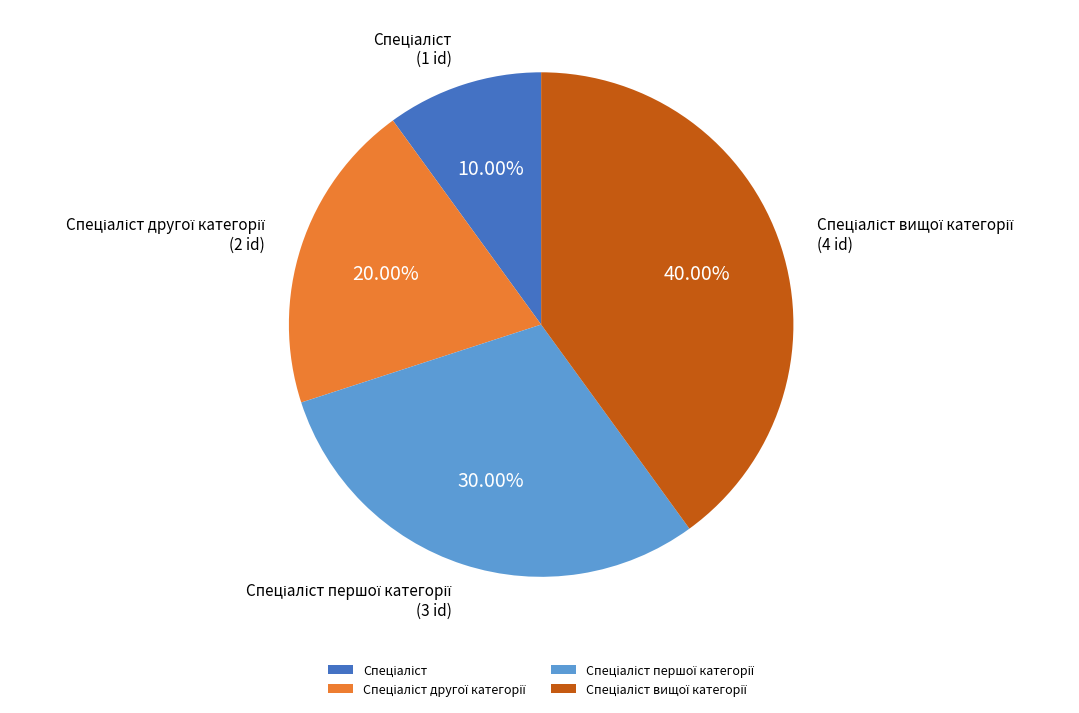

Is there a majority slice in this chart?

No